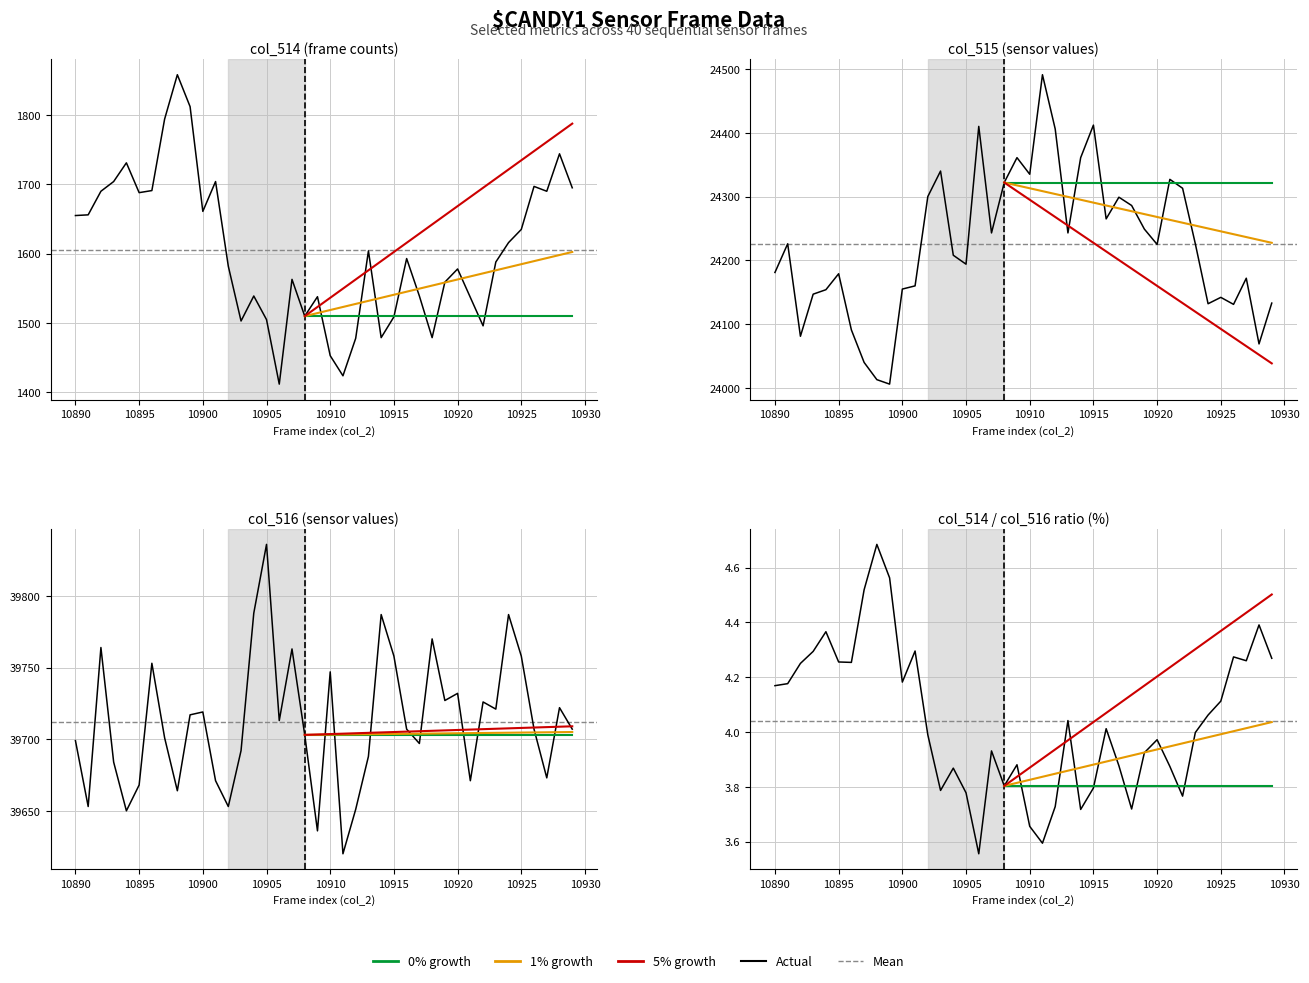

What is the value of the col_514 point at the 28th from the left?

1539